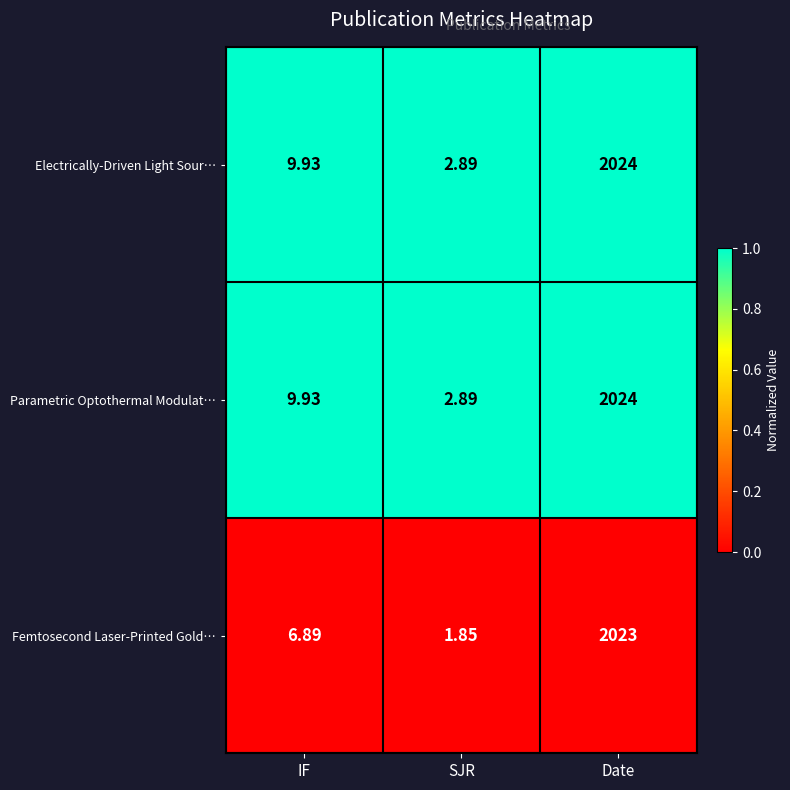

At which category is the sum across all series the highest?

Date